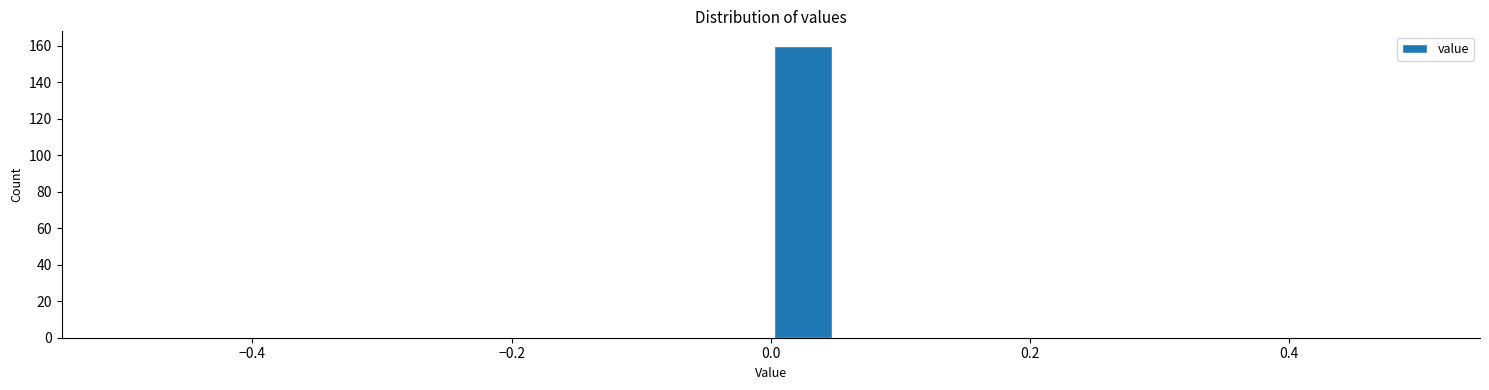

Read against the x-axis, roughly where is the centre of the tallest bar?

0.02